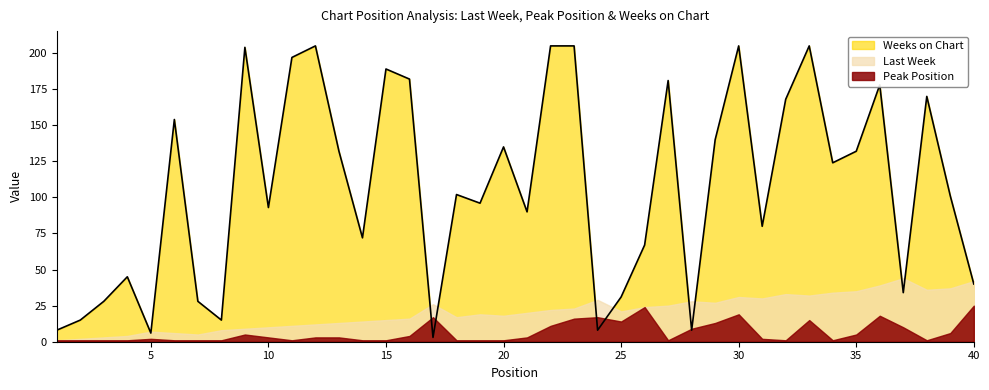

Which series has the largest total across all categories?

Weeks on Chart